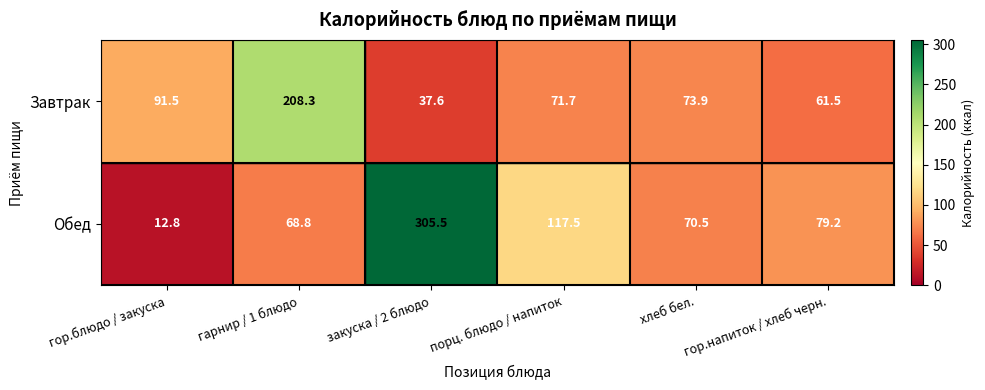

Which series changed the most between хлеб бел. and гор.напиток / хлеб черн.?

Завтрак